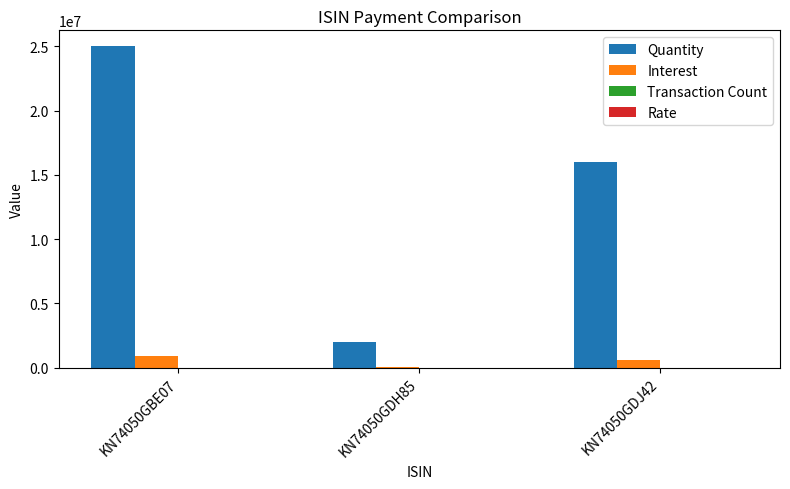

What is the sum of all Quantity values?

43000000.0